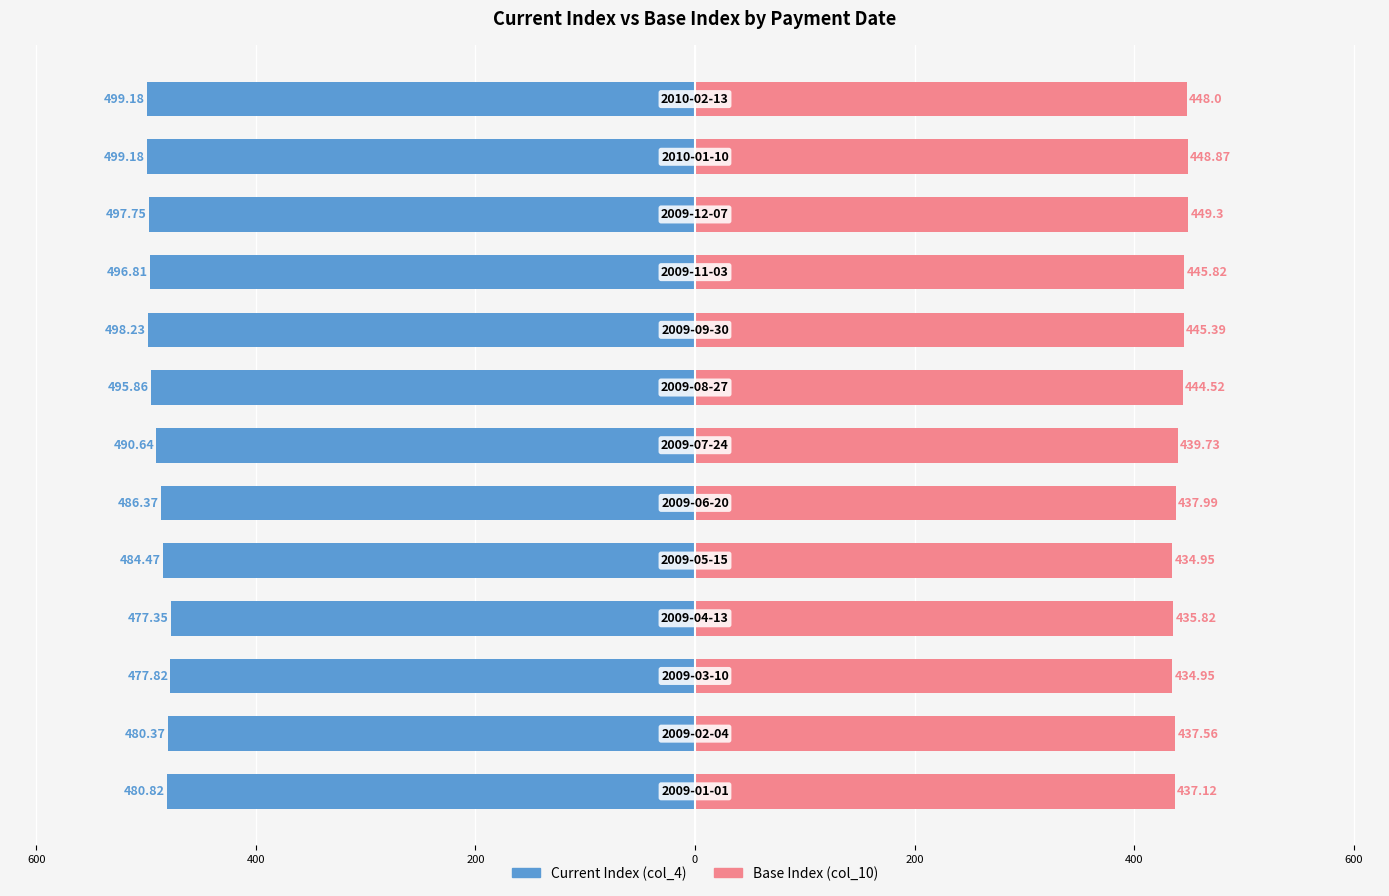

Reading right to left, list all the values displayed in this chart.

Current Index (col_4): -499.2	-499.2	-497.8	-496.8	-498.2	-495.9	-490.6	-486.4	-484.5	-477.4	-477.8	-480.4	-480.8
Base Index (col_10): 448.0	448.9	449.3	445.8	445.4	444.5	439.7	438.0	434.9	435.8	434.9	437.6	437.1